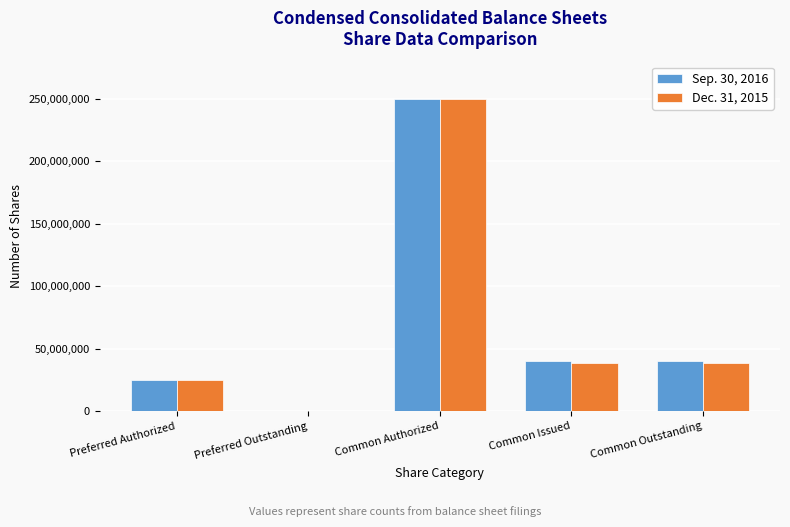

The Sep. 30, 2016 series shows 72023746 at Common Outstanding. True or false?

False